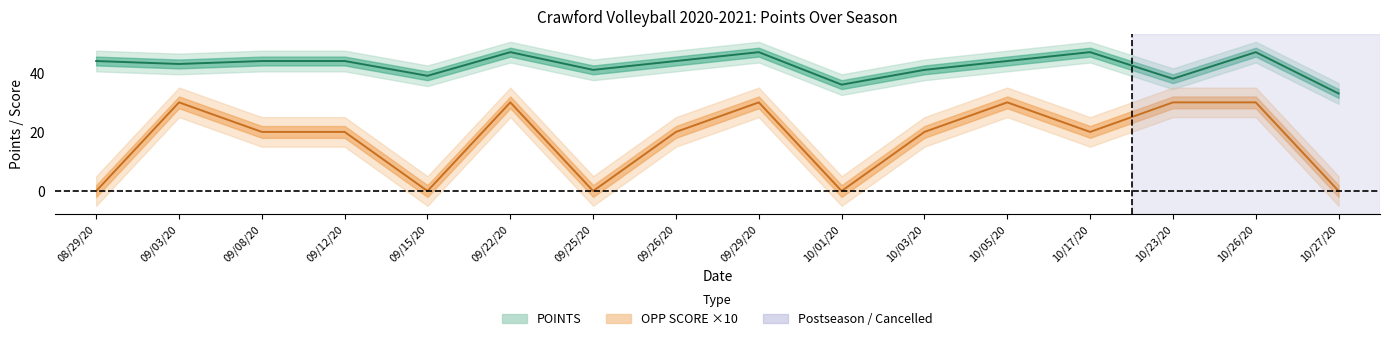

How many values in the POINTS series are below 44?

7